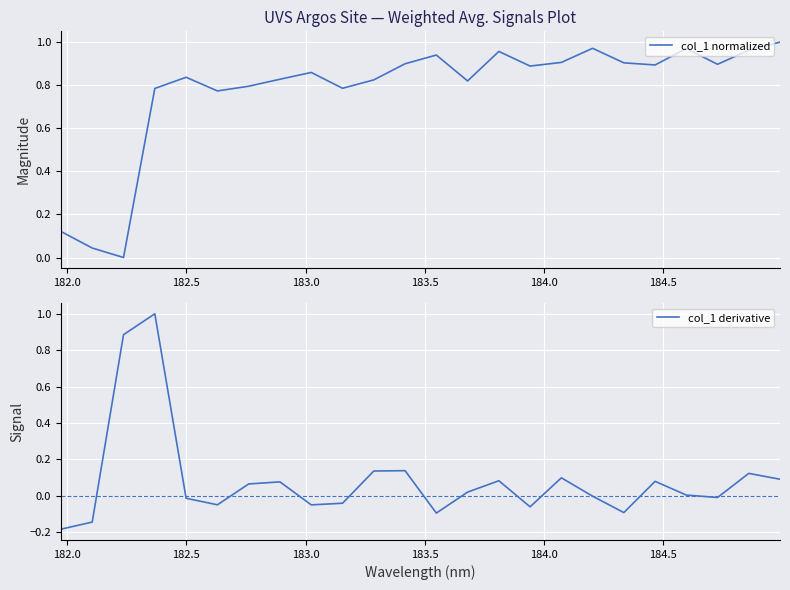

What is the average value of the col_1 normalized series?

0.8